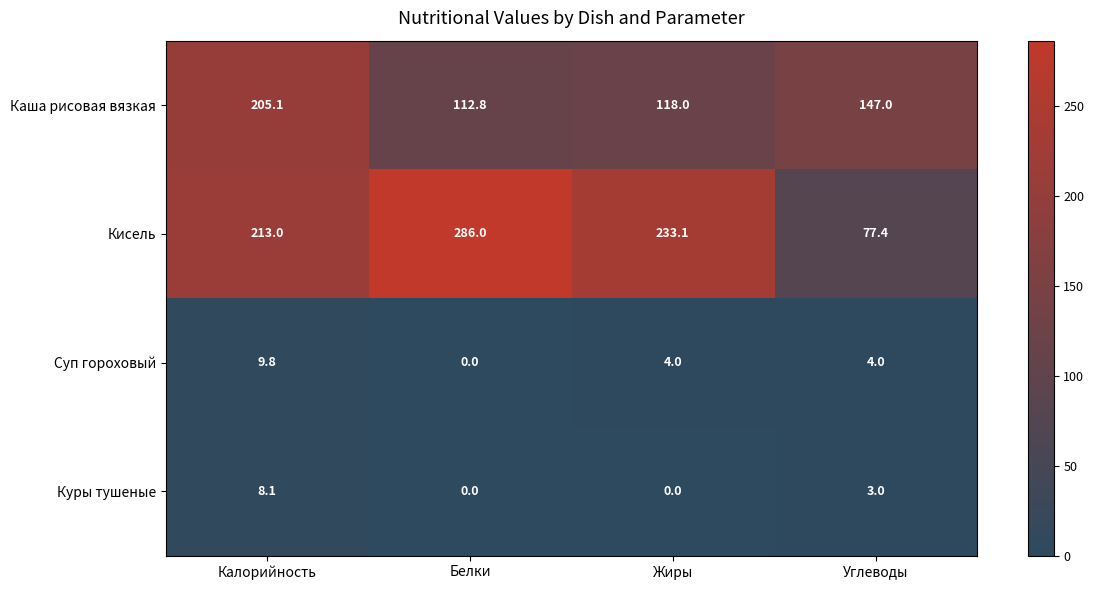

Which series has the largest range (max minus min)?

Кисель